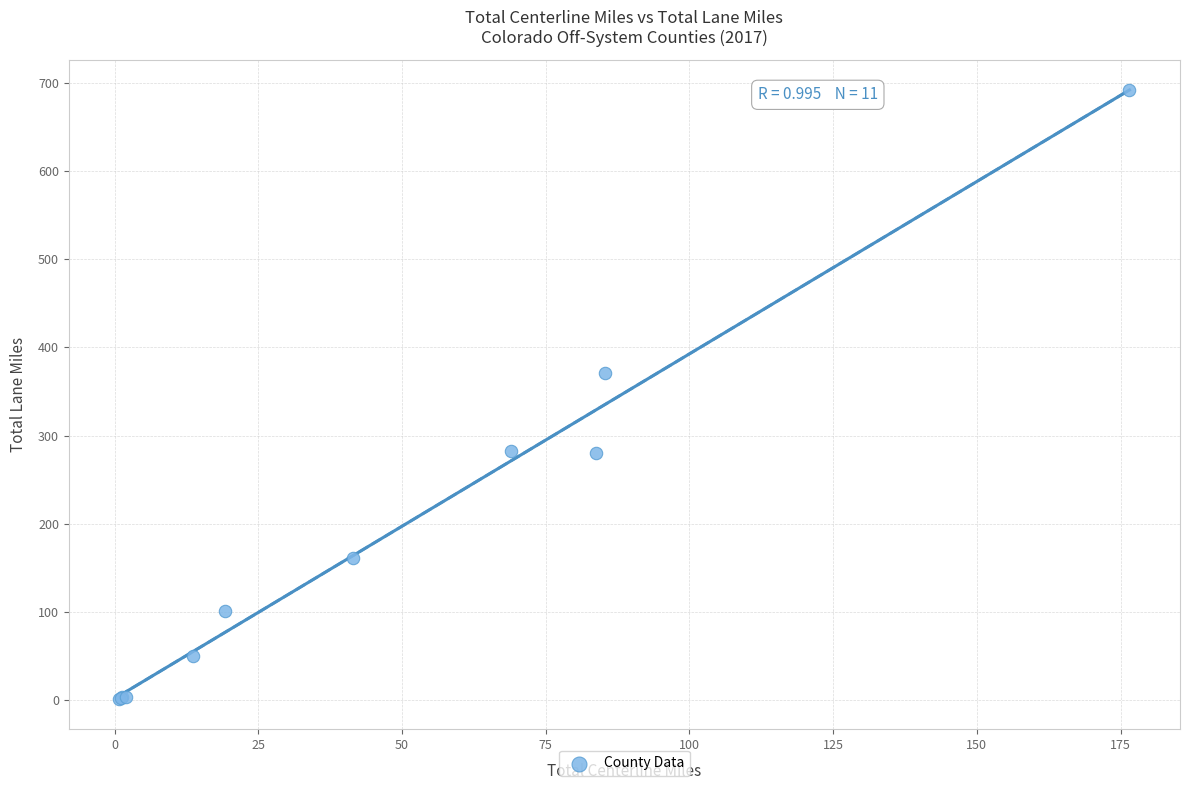

What Y value in the scatter plot is closest to 346?

371.1